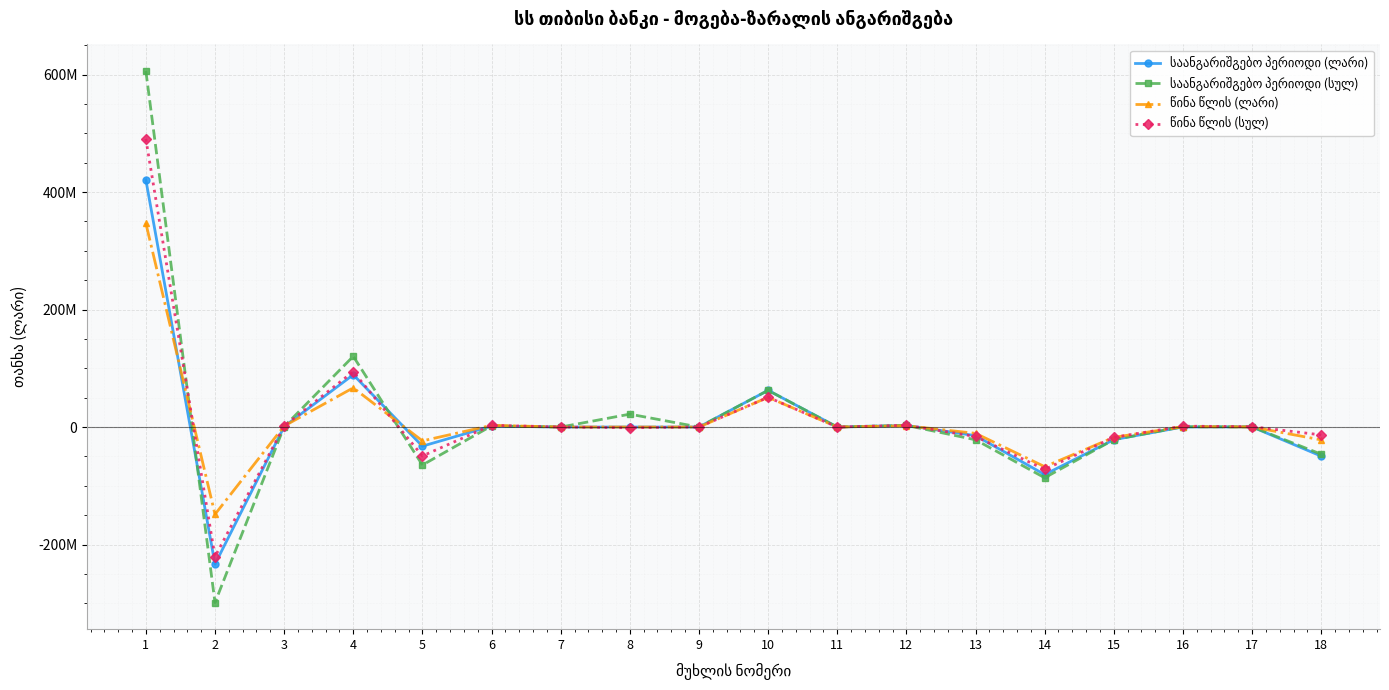

What is the value of the წინა წლის (ლარი) point at the 1st from the left?

346998191.9